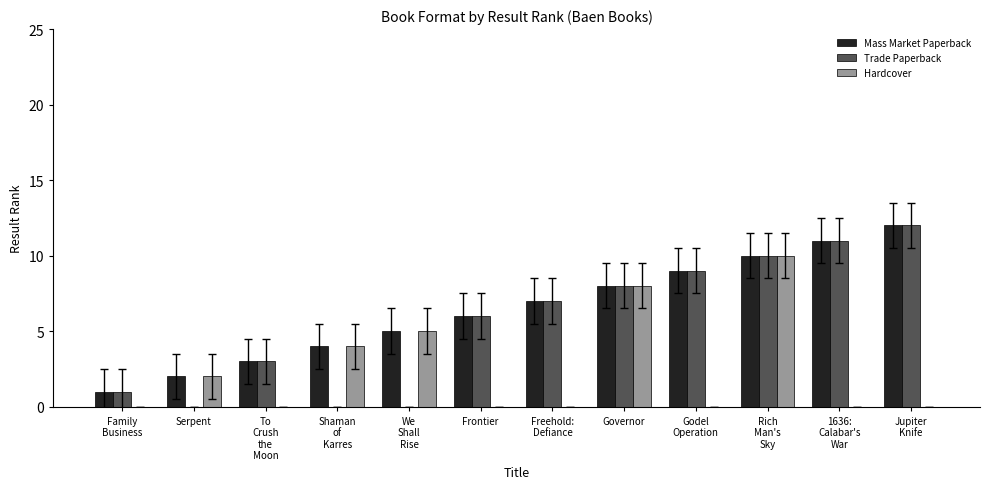

The Mass Market Paperback series shows 5 at We
Shall
Rise. True or false?

True